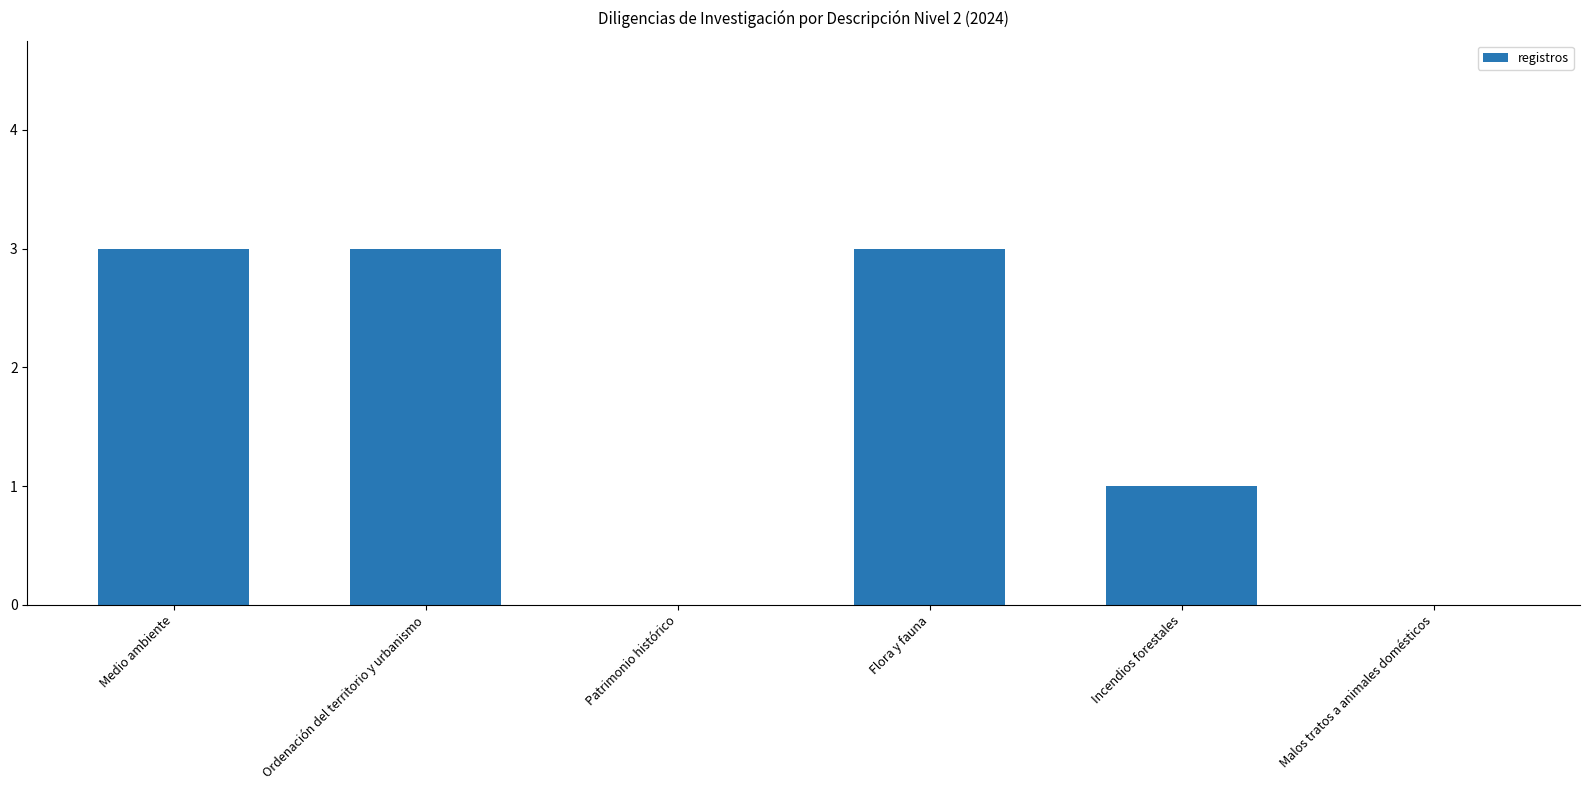

What is the sum of all values?

10